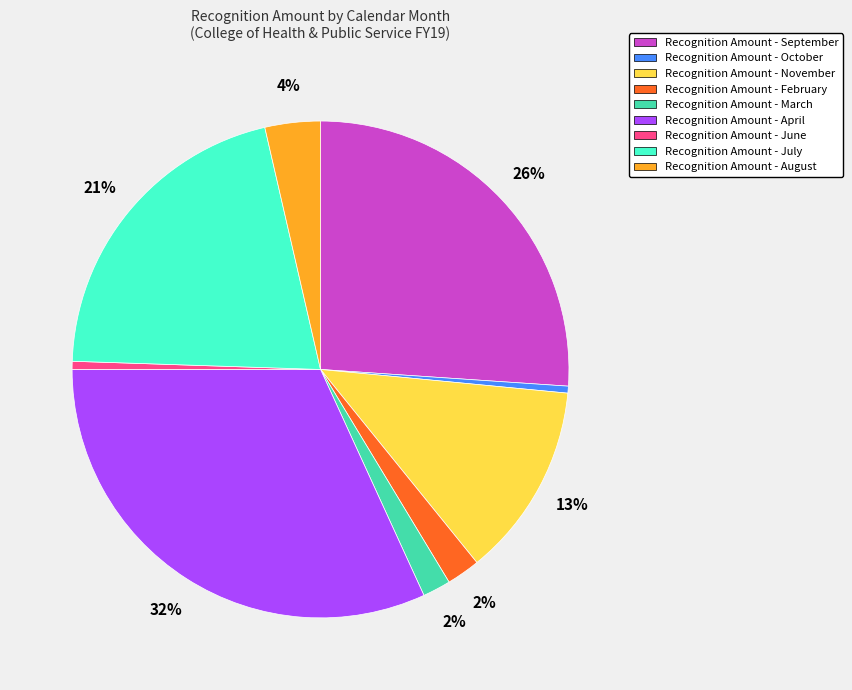

True or false: Recognition Amount - September accounts for 26% of the total.

True